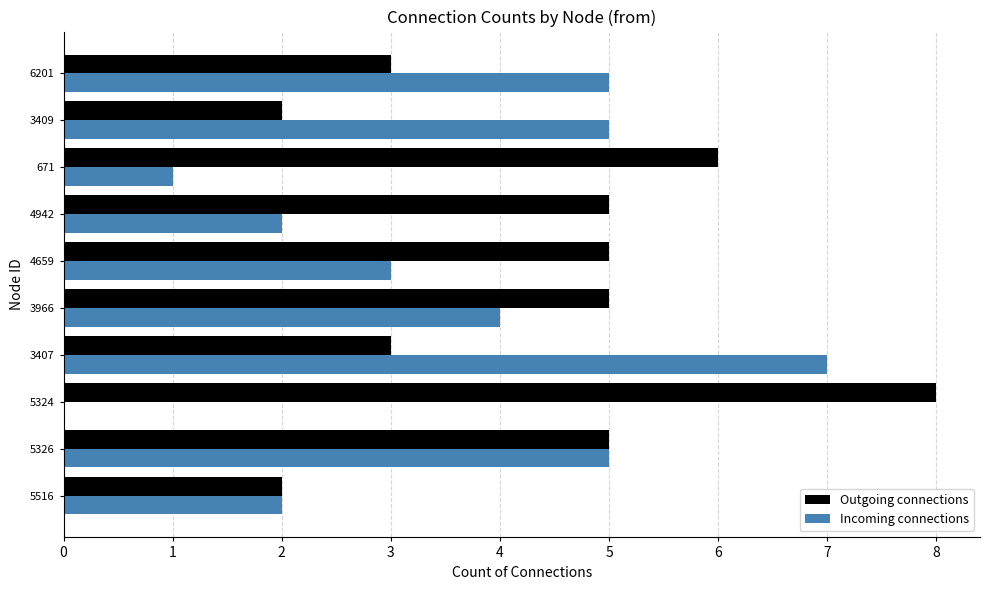

What value does the Incoming connections series have at 3407?

7